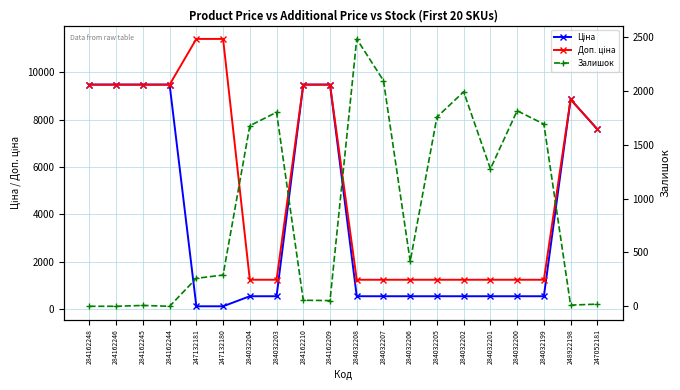

What is the sum of all Ціна values?

78951.8